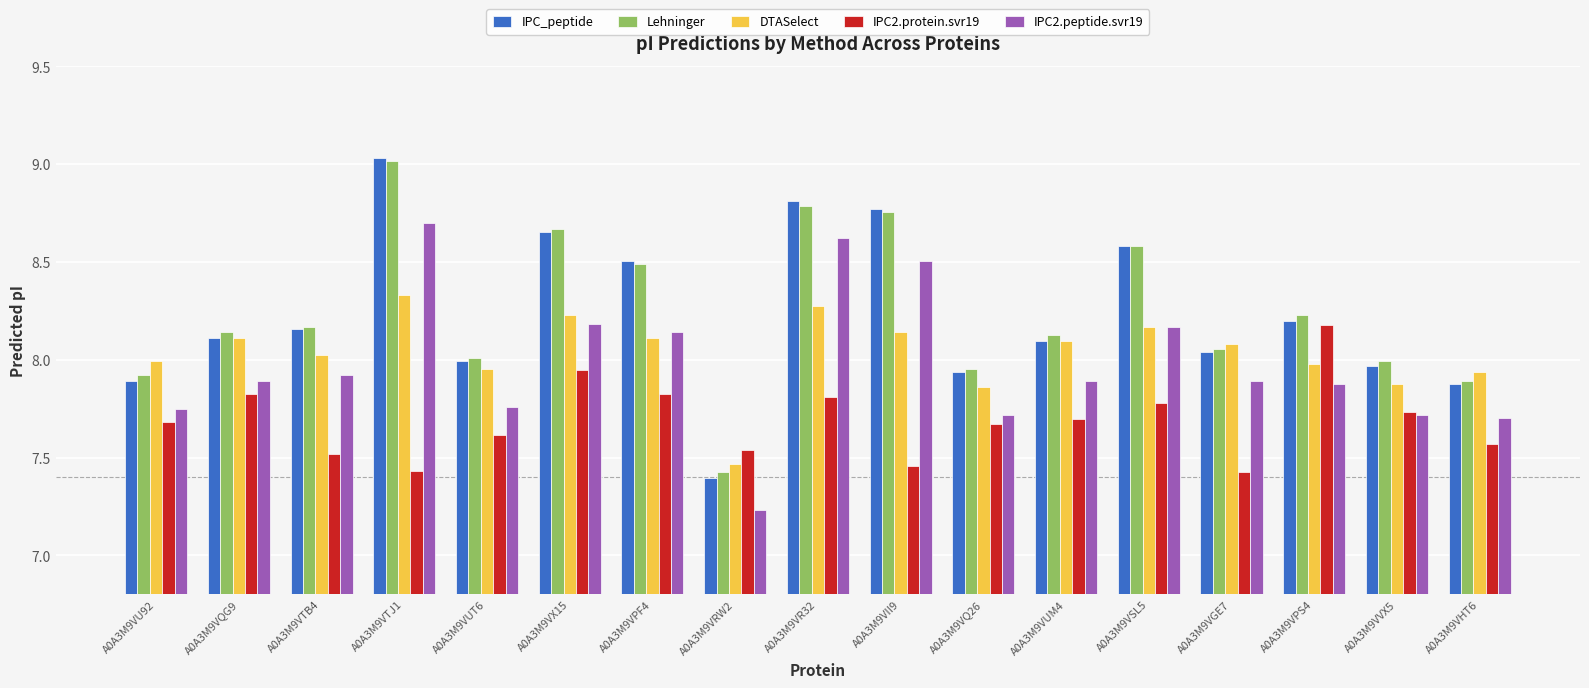

What is the sum of the DTASelect values at A0A3M9VPS4 and A0A3M9VU92?

16.0